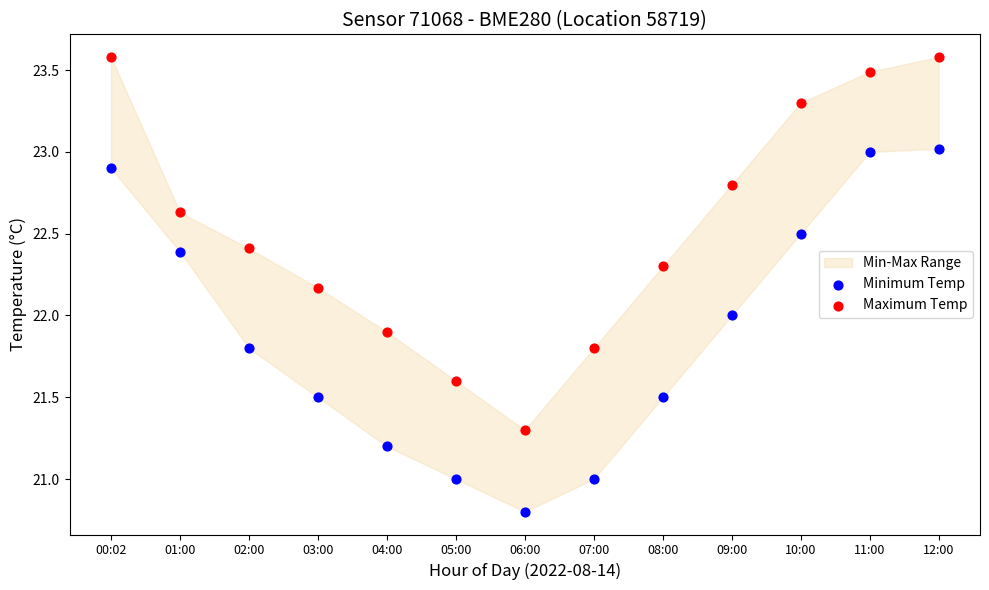

What is the X range (max minus min) for the scatter plot?

1.0